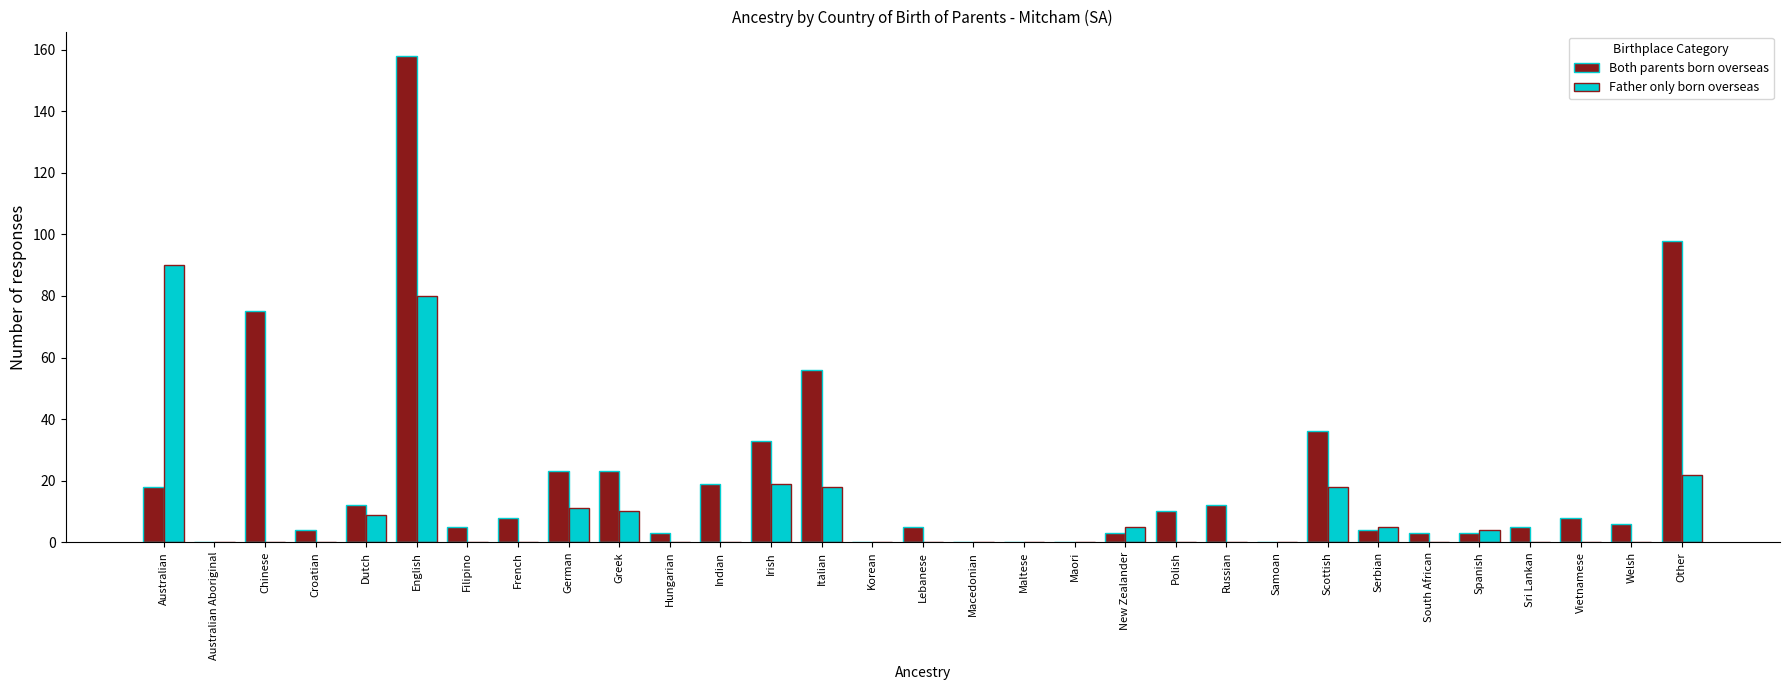

True or false: Both parents born overseas has a value of 158 at English.

True